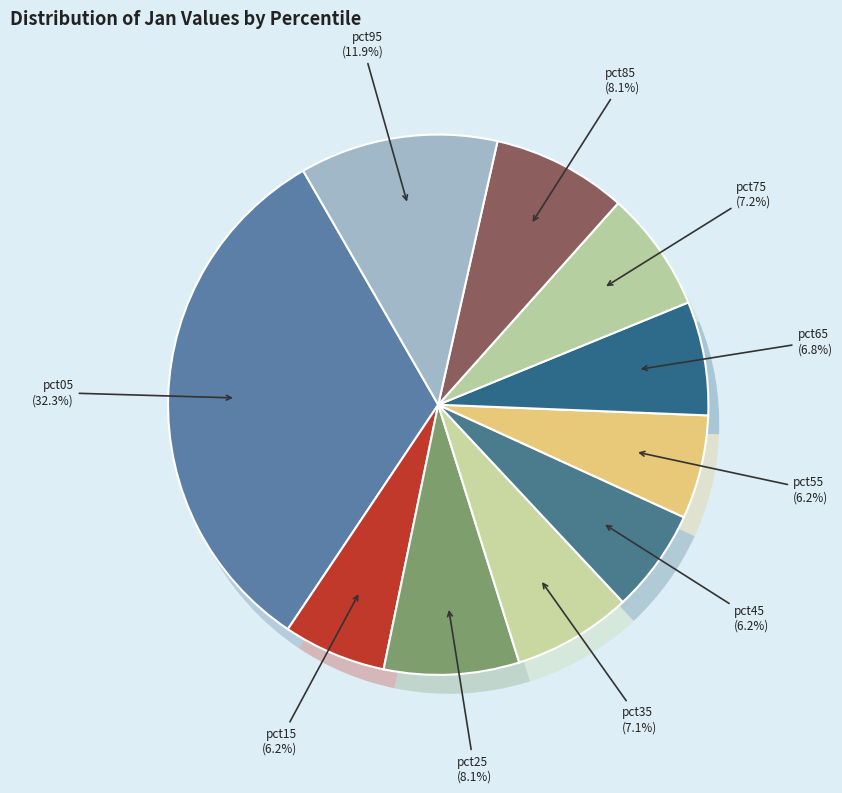

Rank the categories by value from lowest to highest.

pct15, pct45, pct55, pct65, pct35, pct75, pct85, pct25, pct95, pct05